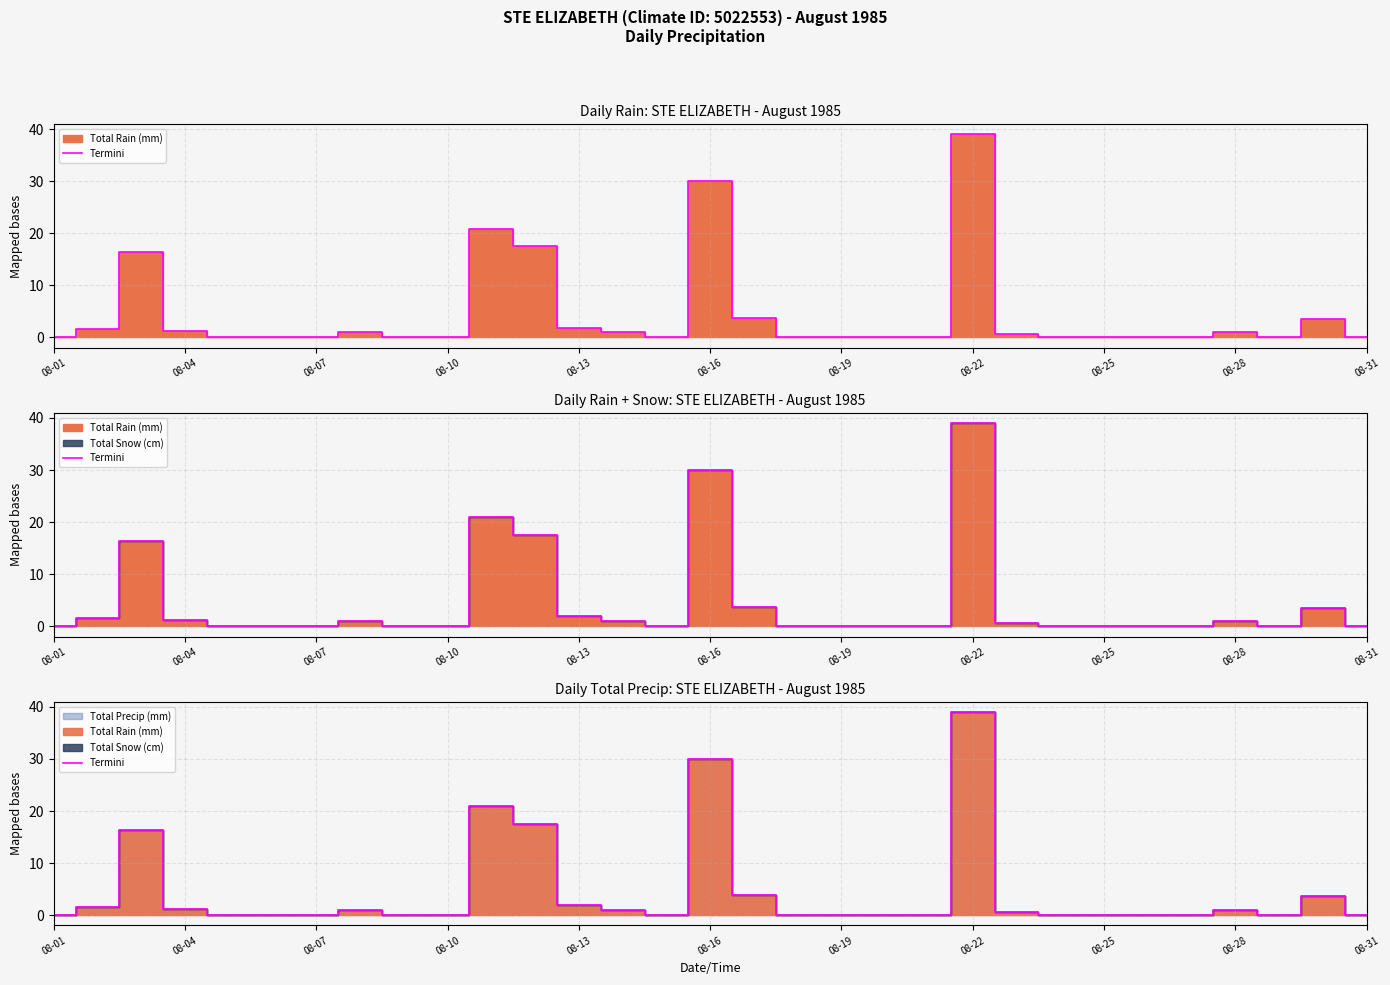

How many positive values are there?

14